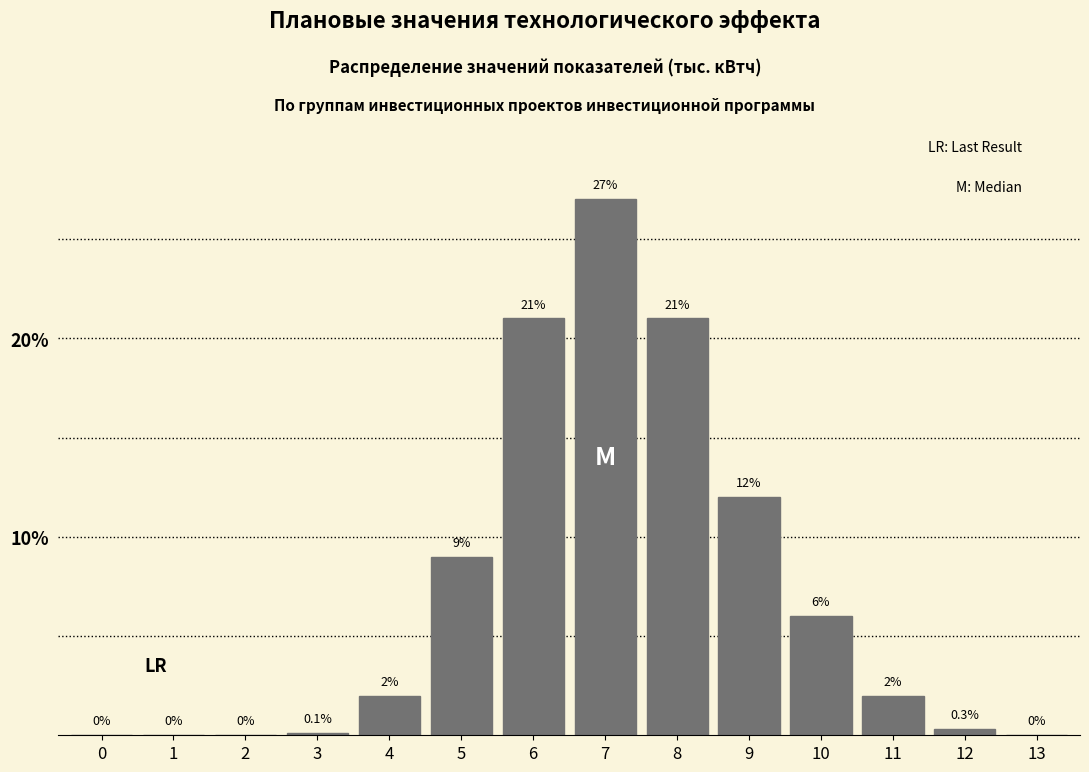

Reading left to right, what are all the values shown in this chart?

0=0.0	1=0.0	2=0.0	3=0.1	4=2.0	5=9.0	6=21.0	7=27.0	8=21.0	9=12.0	10=6.0	11=2.0	12=0.3	13=0.0